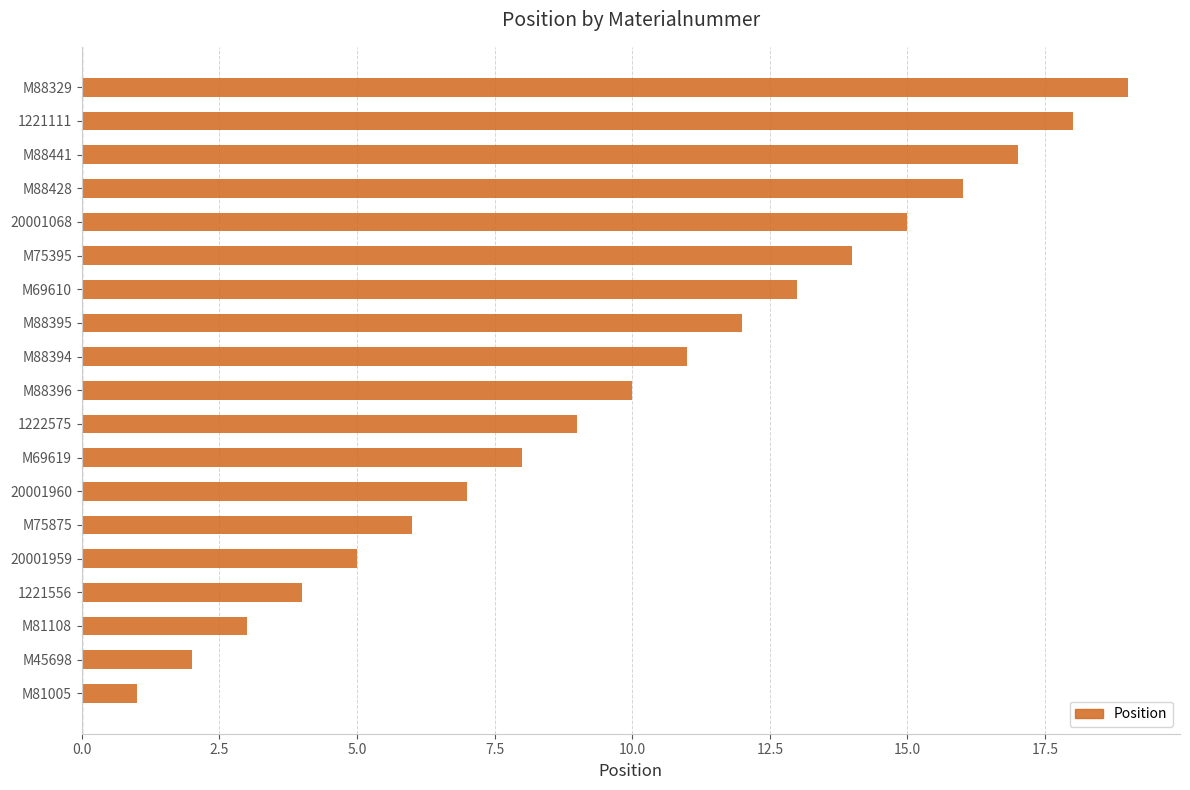

How many data points does each series have?

19